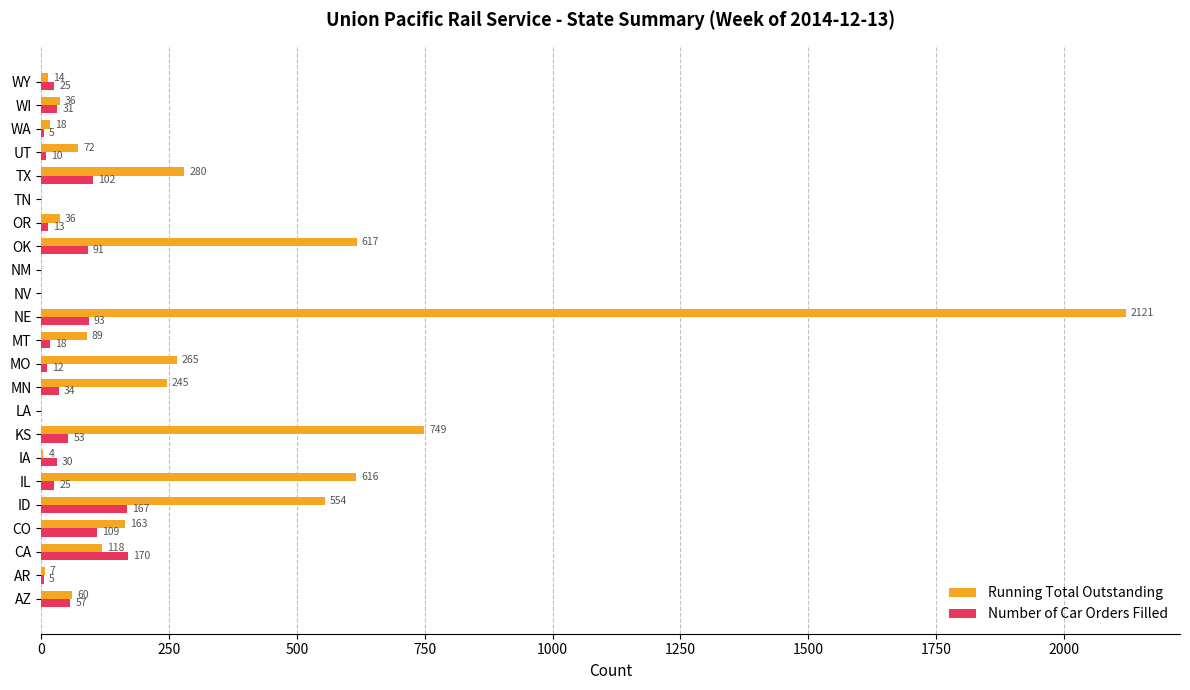

Which series changed the most between IA and KS?

Running Total Outstanding